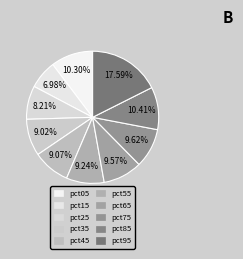

Which has a higher value, pct15 or pct35?

pct35